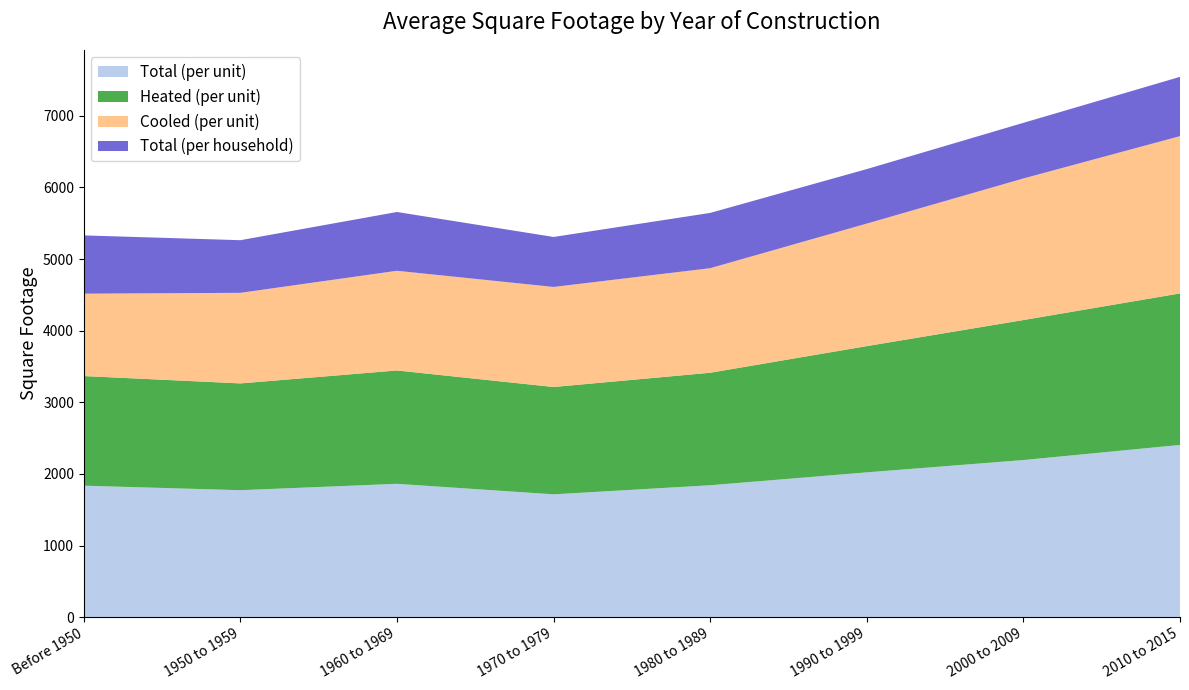

Reading left to right, what are all the values shown in this chart?

Total (per unit): Before 1950=1836	1950 to 1959=1773	1960 to 1969=1862	1970 to 1979=1715	1980 to 1989=1842	1990 to 1999=2022	2000 to 2009=2194	2010 to 2015=2405
Heated (per unit): Before 1950=1531	1950 to 1959=1491	1960 to 1969=1583	1970 to 1979=1499	1980 to 1989=1571	1990 to 1999=1763	2000 to 2009=1955	2010 to 2015=2116
Cooled (per unit): Before 1950=1150	1950 to 1959=1265	1960 to 1969=1392	1970 to 1979=1397	1980 to 1989=1460	1990 to 1999=1711	2000 to 2009=1977	2010 to 2015=2196
Total (per household): Before 1950=814	1950 to 1959=735	1960 to 1969=821	1970 to 1979=698	1980 to 1989=772	1990 to 1999=761	2000 to 2009=777	2010 to 2015=828